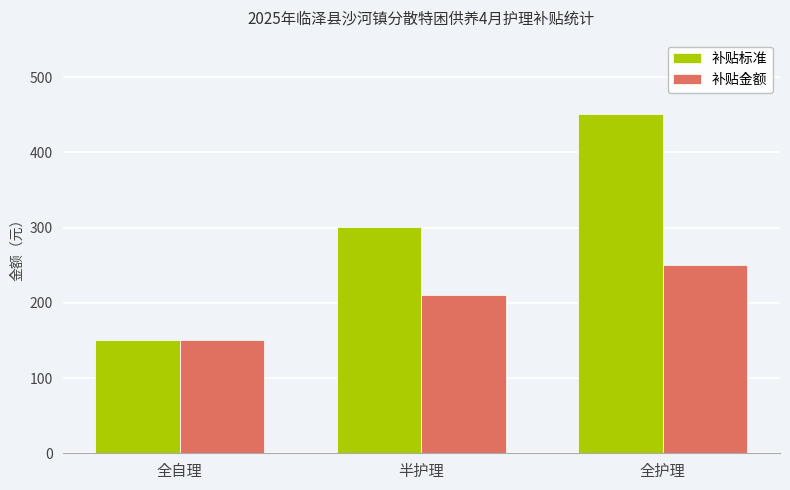

What is the smallest value displayed?

150